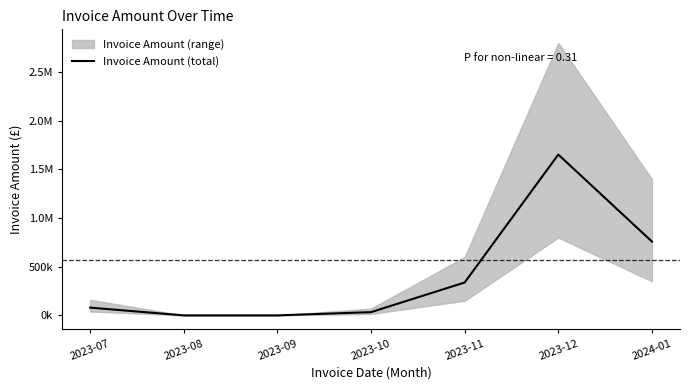

What position from the left is 2023-07?

1